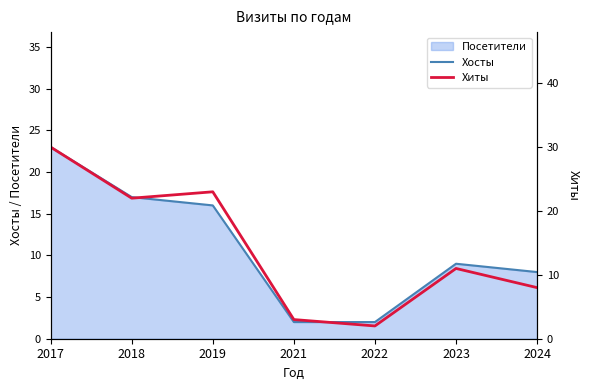

Reading right to left, extract all data points from this chart.

Хосты: 2024=8	2023=9	2022=2	2021=2	2019=16	2018=17	2017=23
Хиты: 2024=8	2023=11	2022=2	2021=3	2019=23	2018=22	2017=30